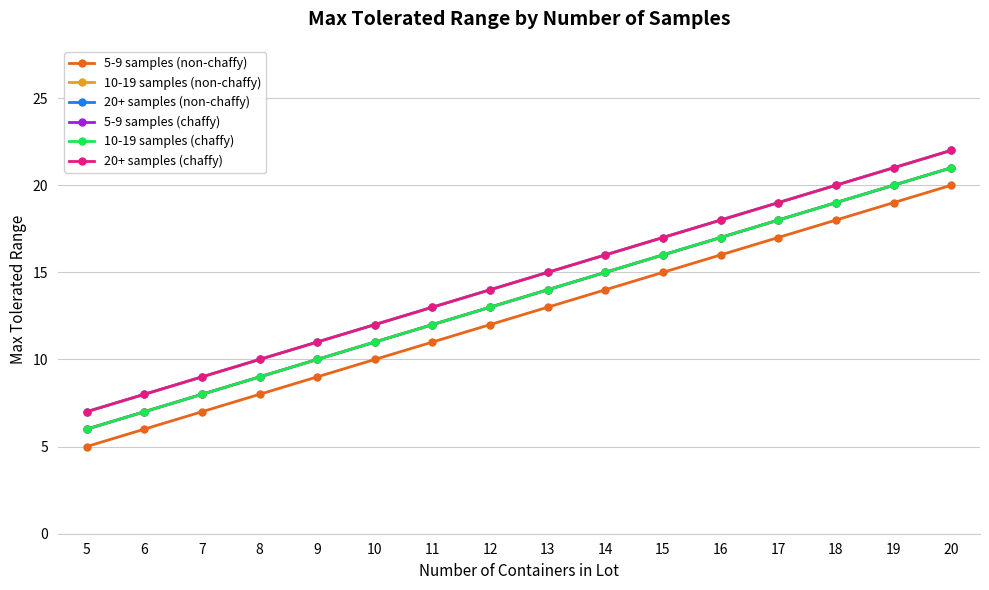

Between 18 and 13, which is larger?

18